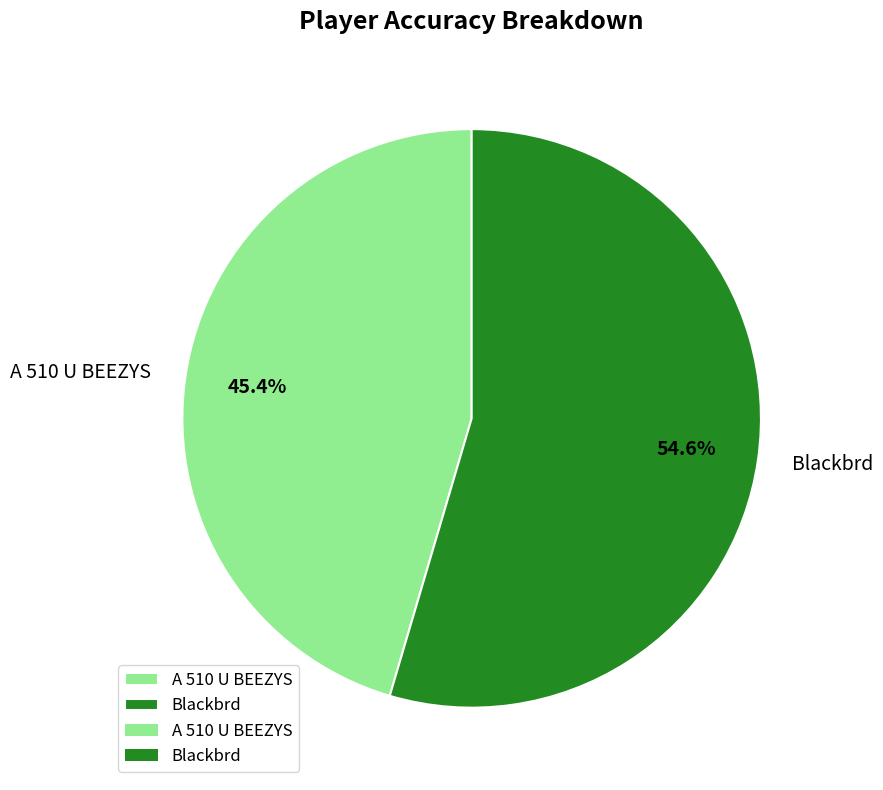

Which has a higher value, A 510 U BEEZYS or Blackbrd?

Blackbrd